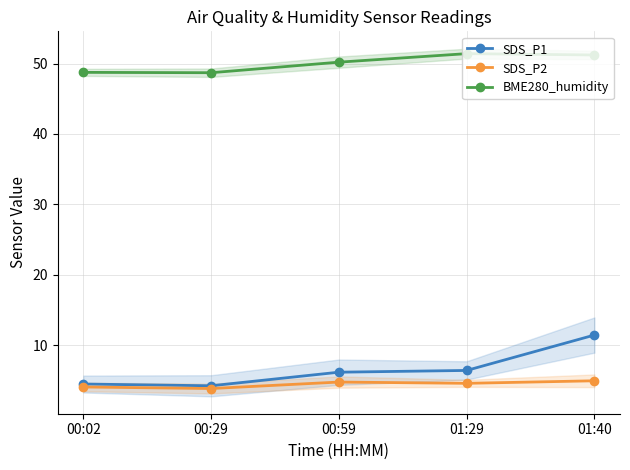

True or false: BME280_humidity has a value of 50.2 at 00:59.

True